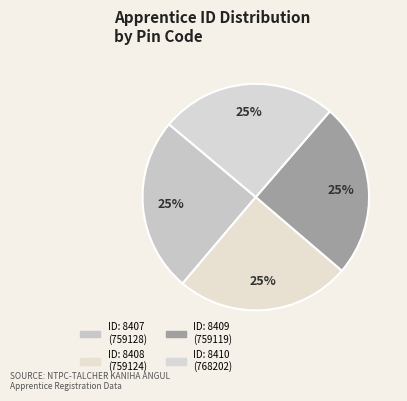

How many slices are in this pie chart?

4